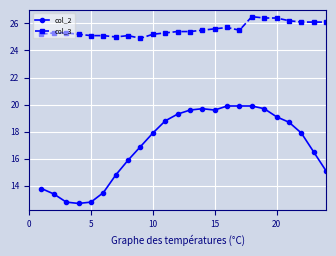

Which series has the largest range (max minus min)?

col_2